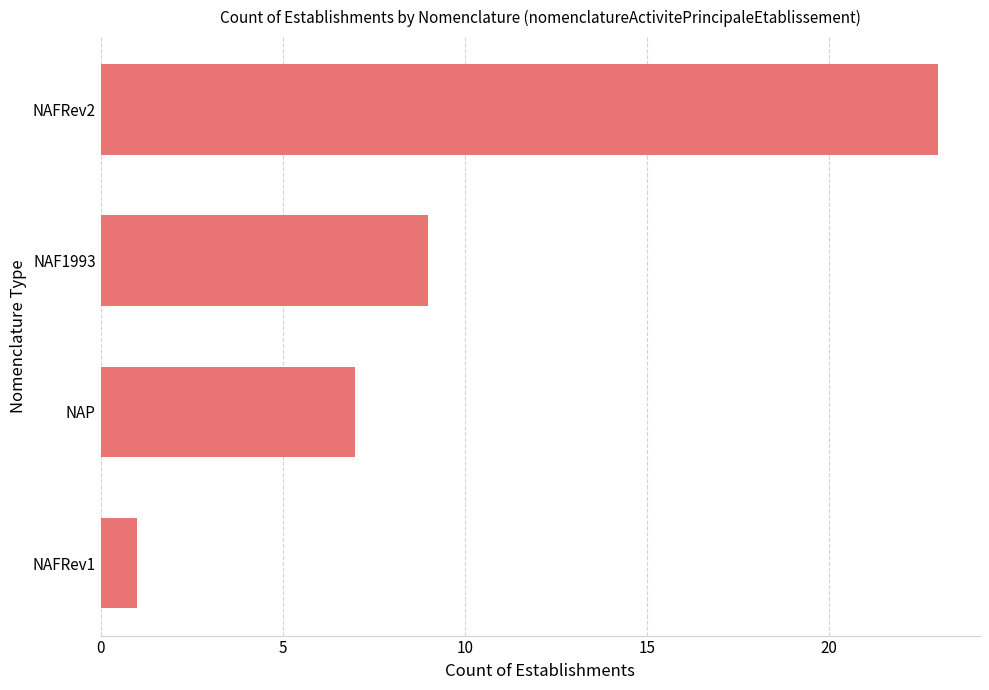

List the labels in order of value, smallest first.

NAFRev1, NAP, NAF1993, NAFRev2